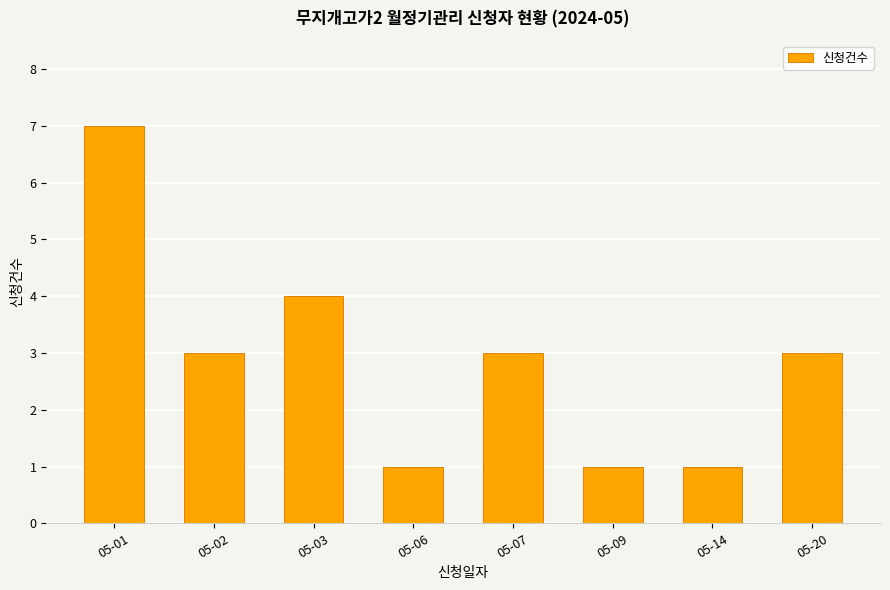

Is it true that the value at 05-14 is 2?

False